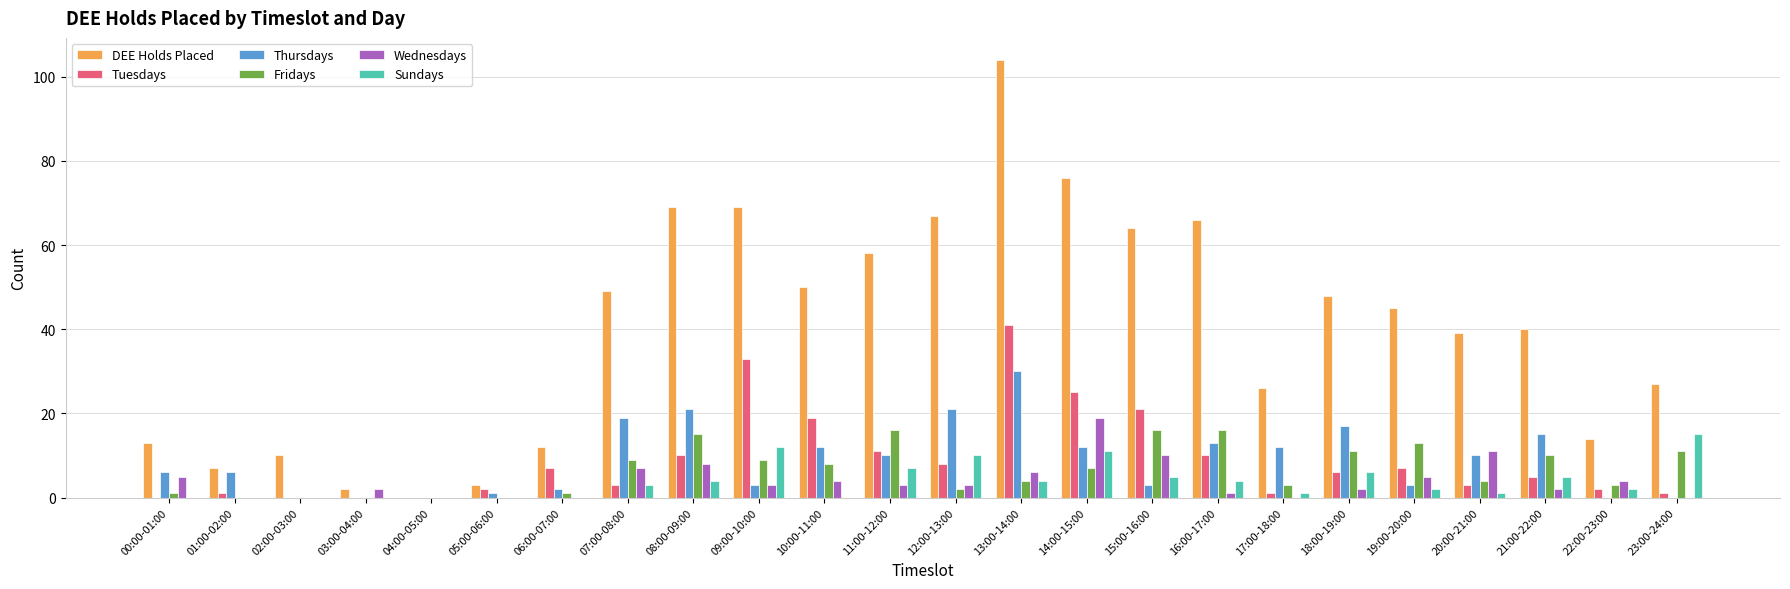

Is it true that DEE Holds Placed equals 69 at 08:00-09:00?

True